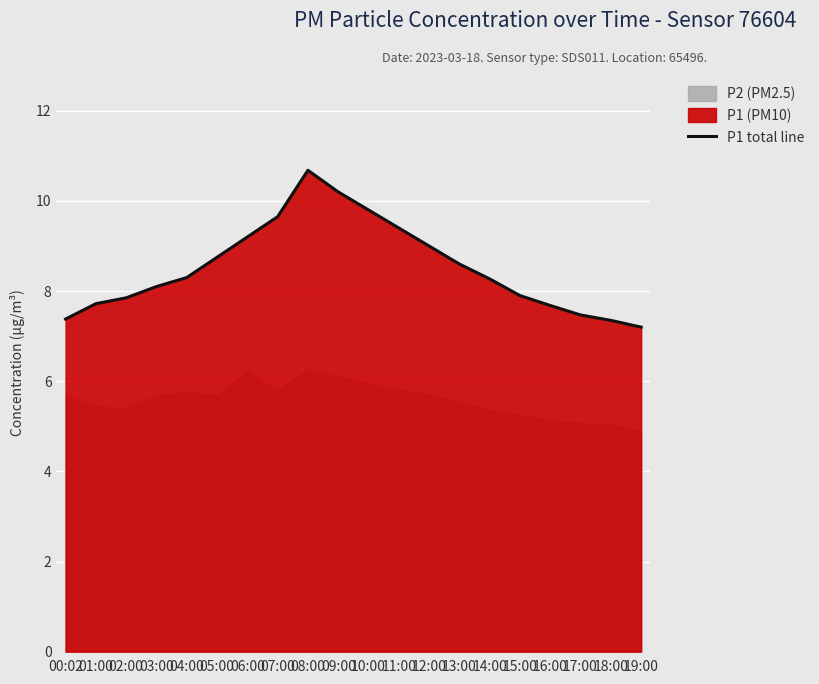

Is it true that the value at 03:00 is 4.7?

False